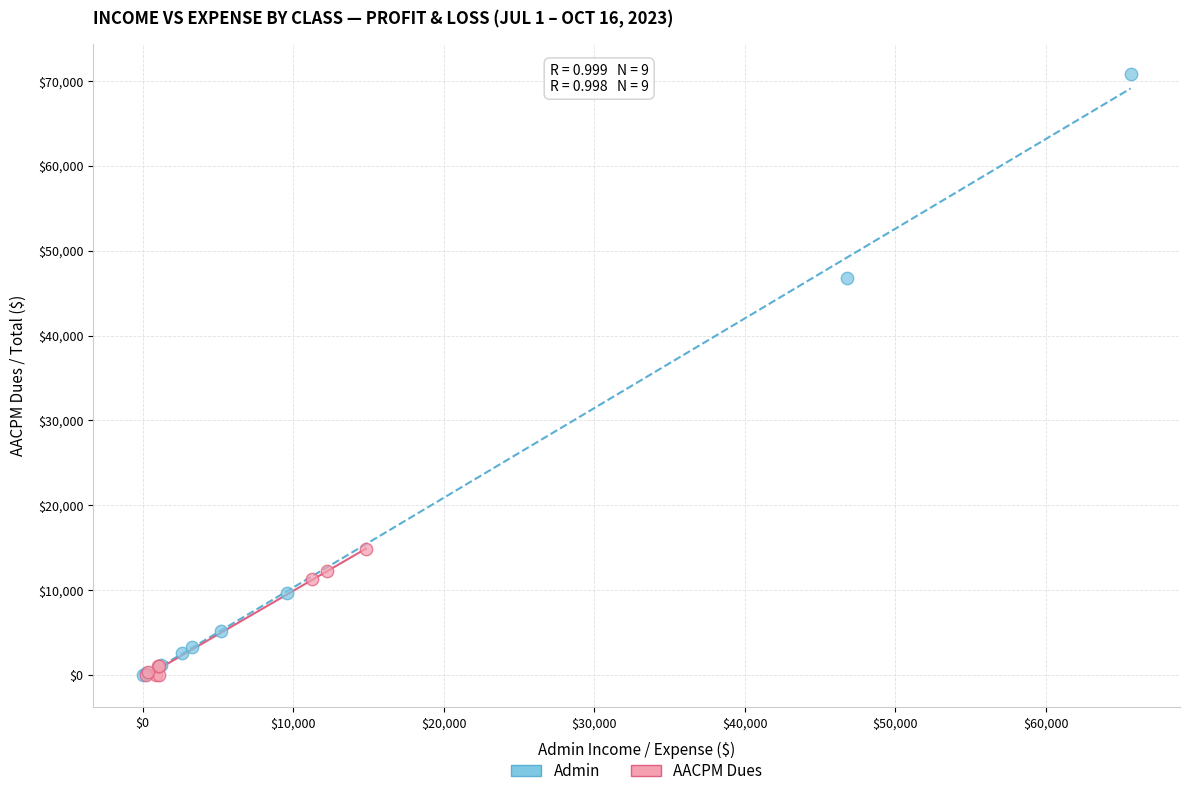

Which series has the largest Y range (max minus min)?

Admin